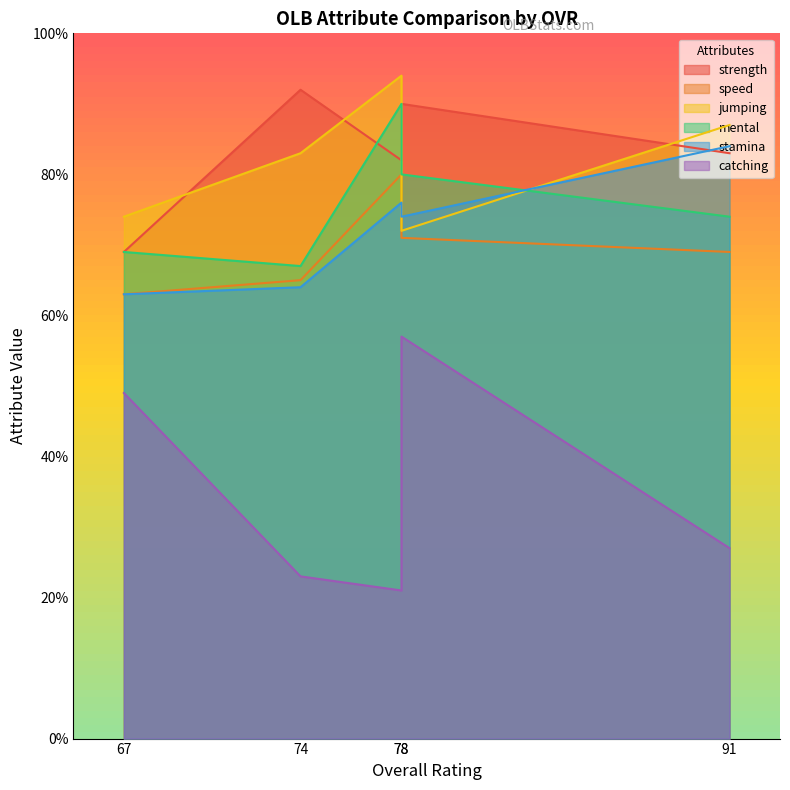

What is the lowest value of the catching series?

21